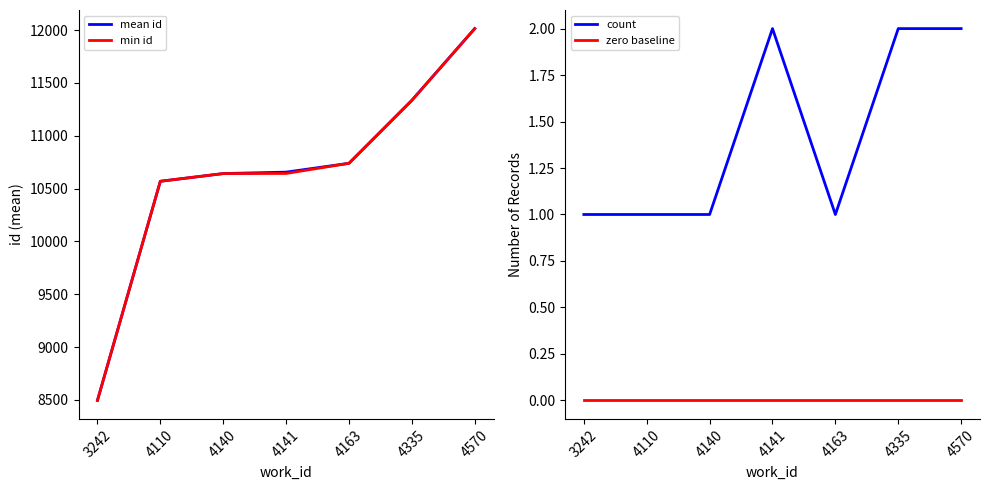

What is the value of the min id point at the 2nd from the left?

10569.0